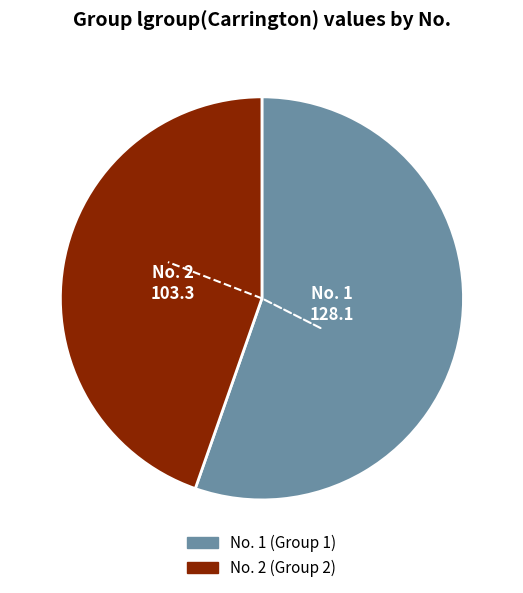

Is there a majority slice in this chart?

Yes